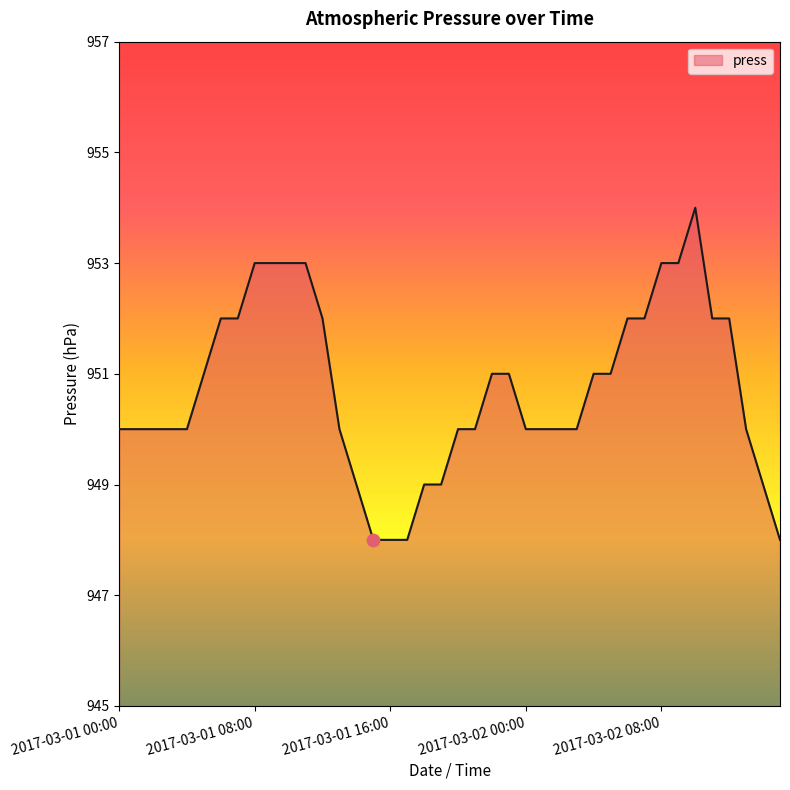

What is the difference between the maximum and minimum values?

6